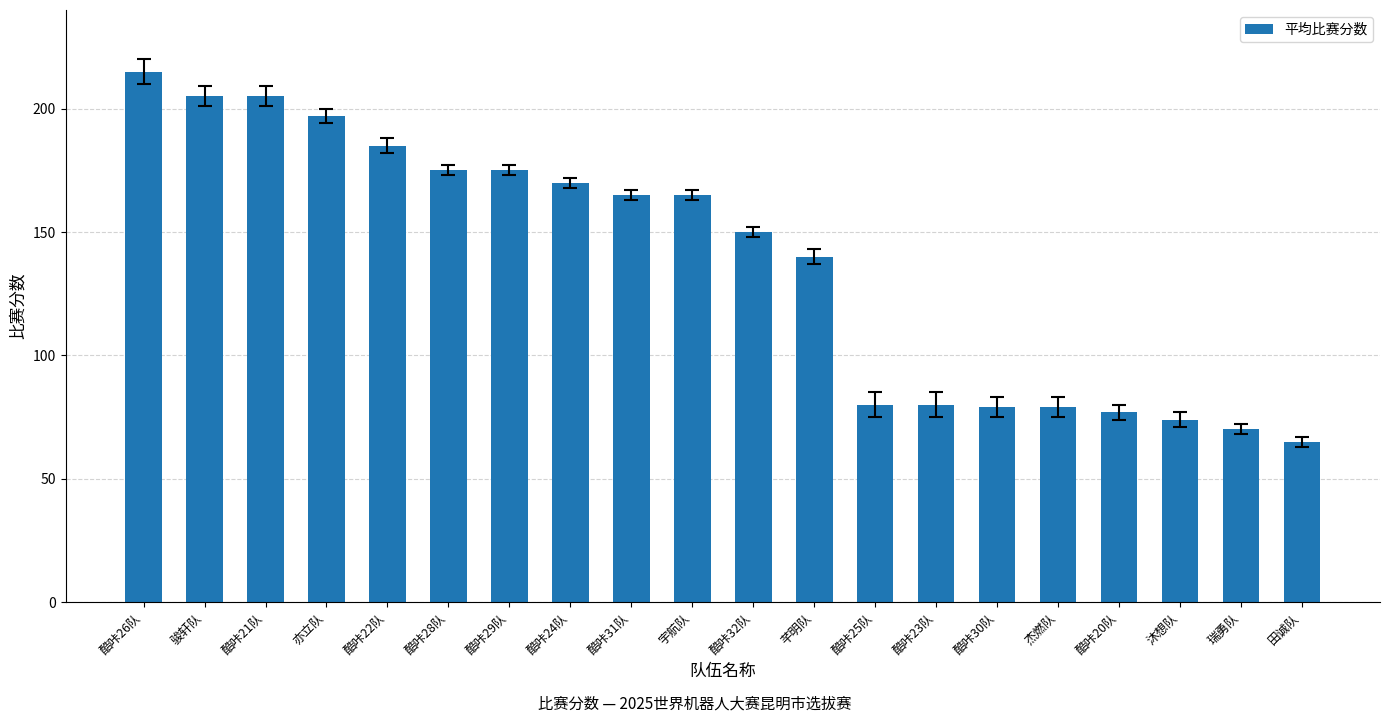

What is the minimum value shown in the chart?

65